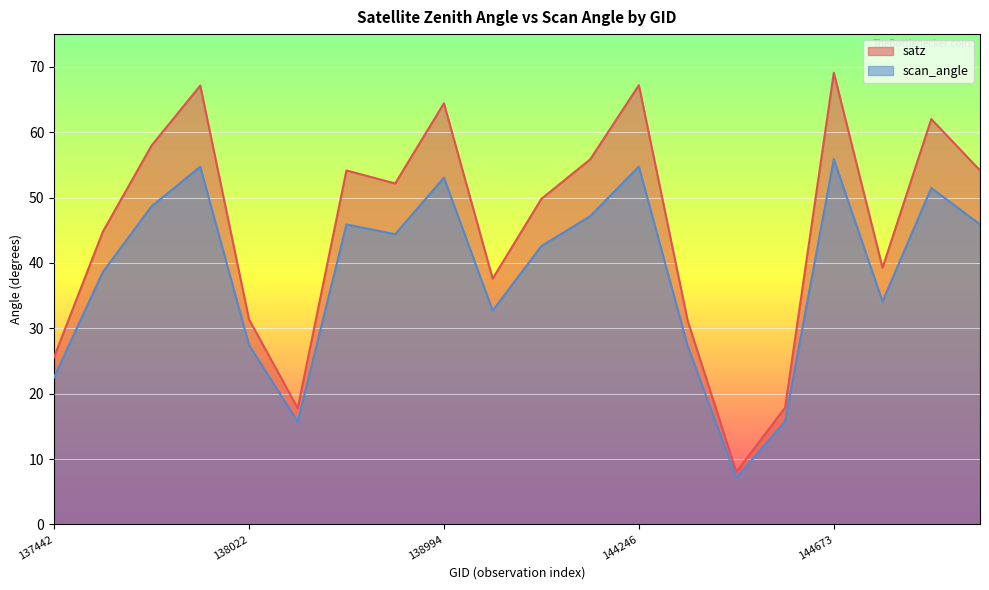

Which series has the largest total across all categories?

satz